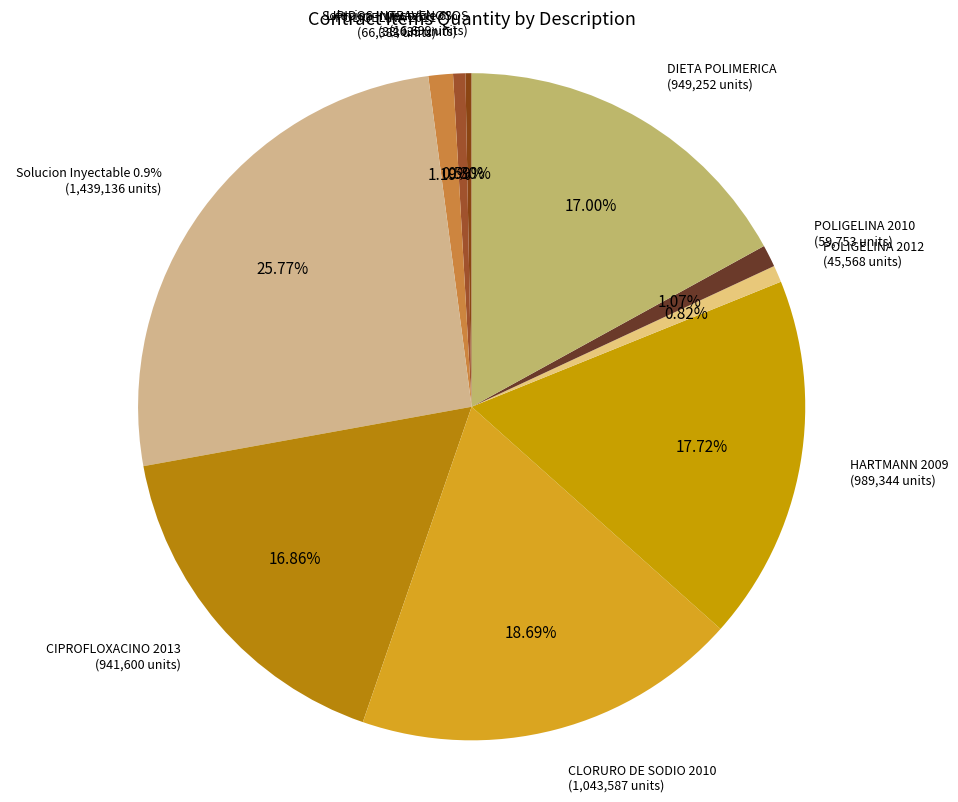

The CIPROFLOXACINO 2013 slice represents 10% of the pie. True or false?

False